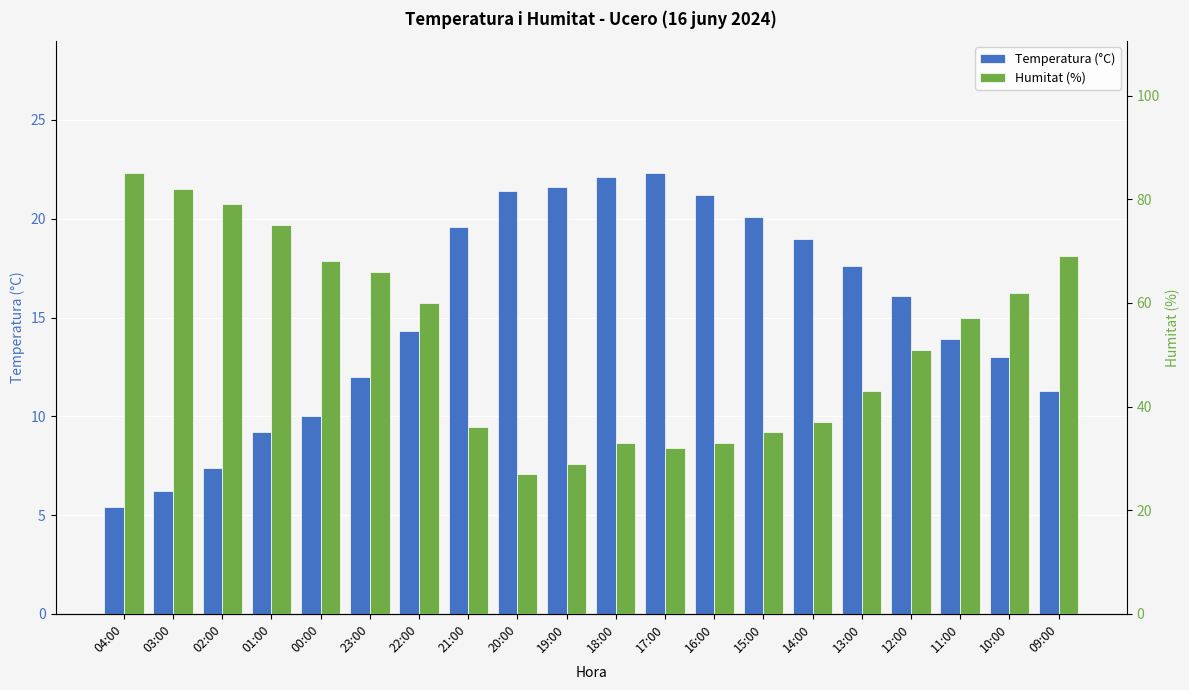

At how many categories does at least one series exceed 37?

12